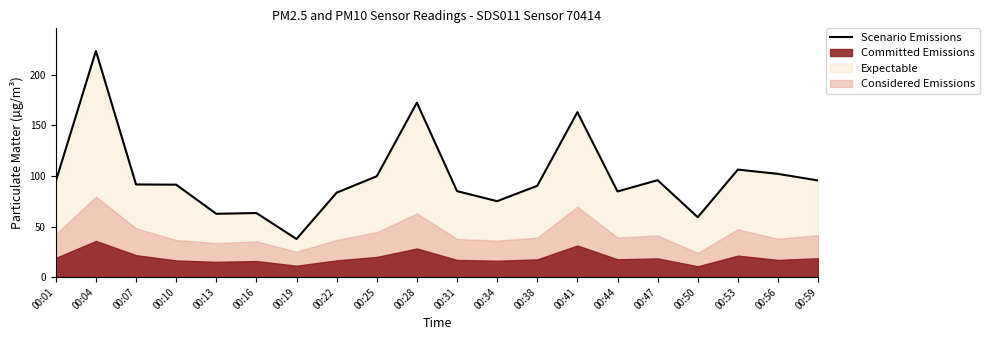

Which label corresponds to the largest value in the chart?

00:04